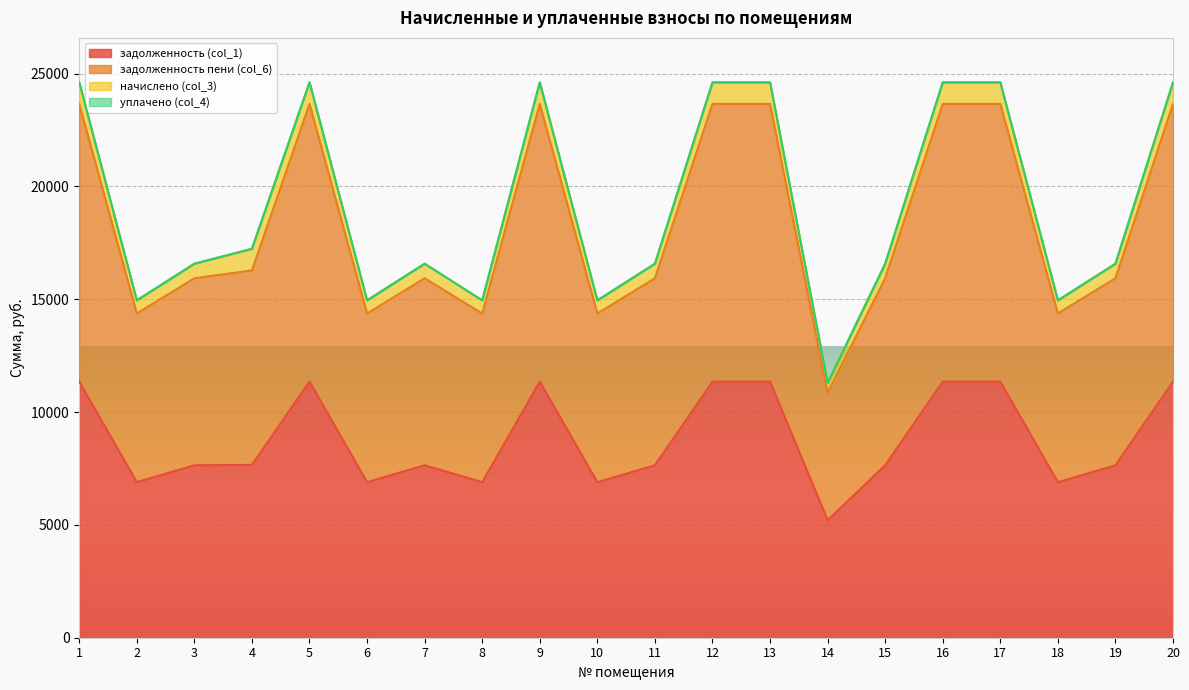

The value of задолженность (col_1) at 9 is 11347.2. True or false?

True